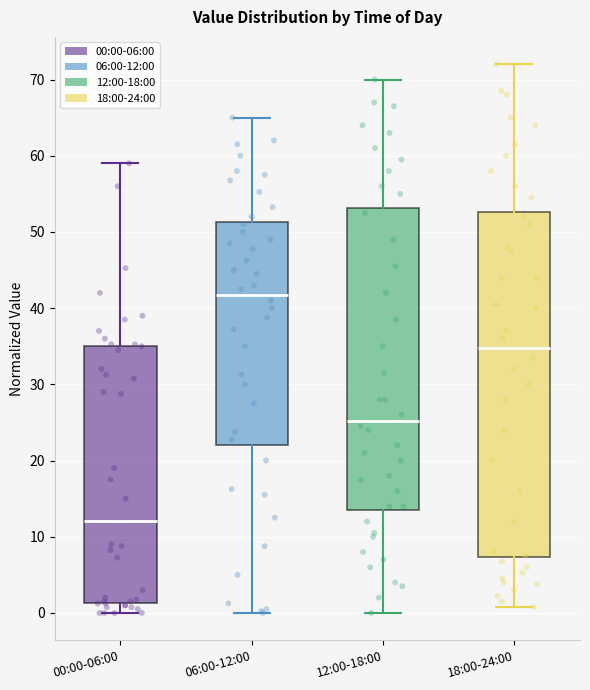

Reading left to right, read every box against the y-axis: the position of its median line, the range the box covers, and the ends of its whiskers. The values are not printed on the chart, so give them approximately, as read against the axis.

00:00-06:00: median 12, box 1 to 35, whiskers 0 to 59
06:00-12:00: median 42, box 22 to 51, whiskers 0 to 65
12:00-18:00: median 25, box 14 to 53, whiskers 0 to 70
18:00-24:00: median 35, box 7 to 53, whiskers 1 to 72